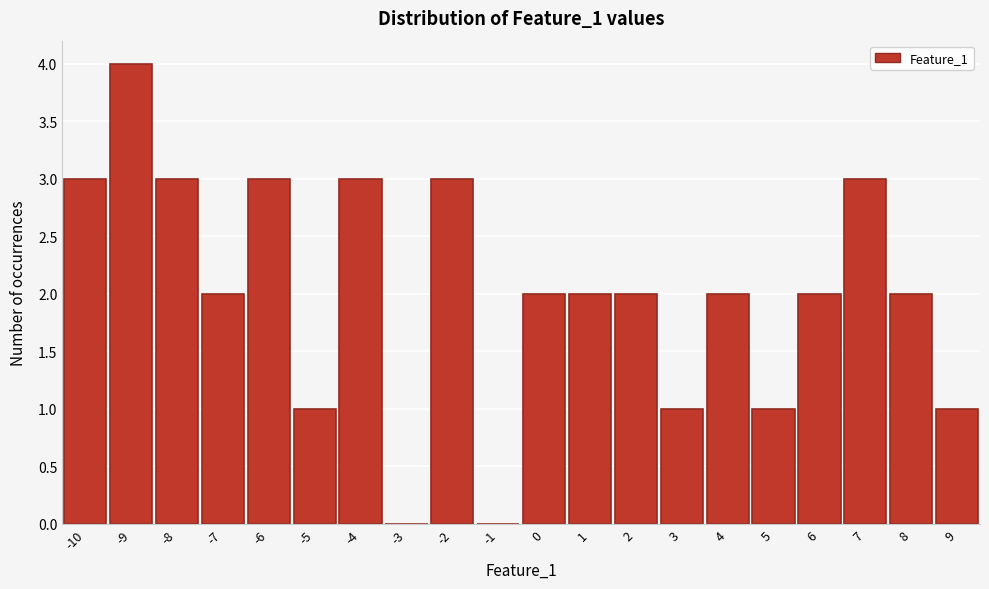

Reading left to right, transcribe all the data shown in this chart.

-10=3	-9=4	-8=3	-7=2	-6=3	-5=1	-4=3	-3=0	-2=3	-1=0	0=2	1=2	2=2	3=1	4=2	5=1	6=2	7=3	8=2	9=1